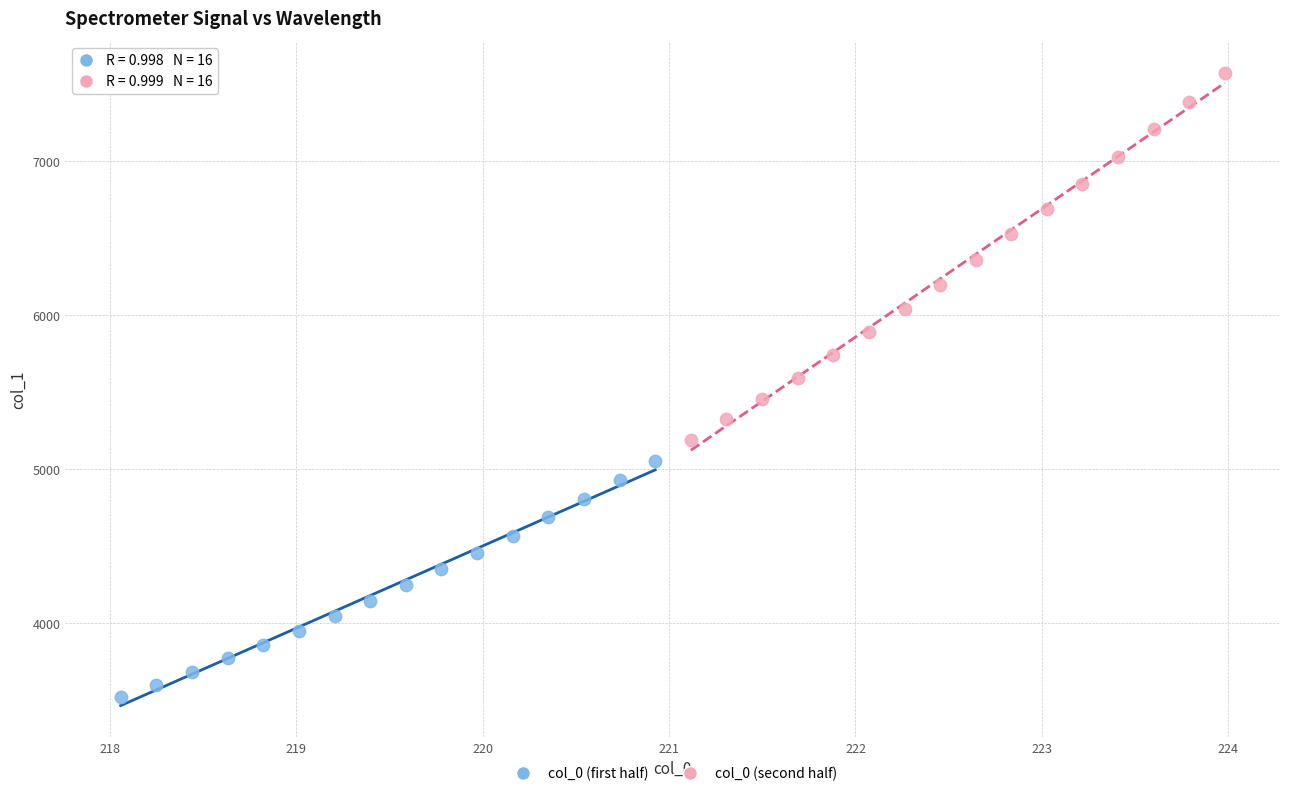

Which series has the widest spread of Y values?

col_0 (second half)